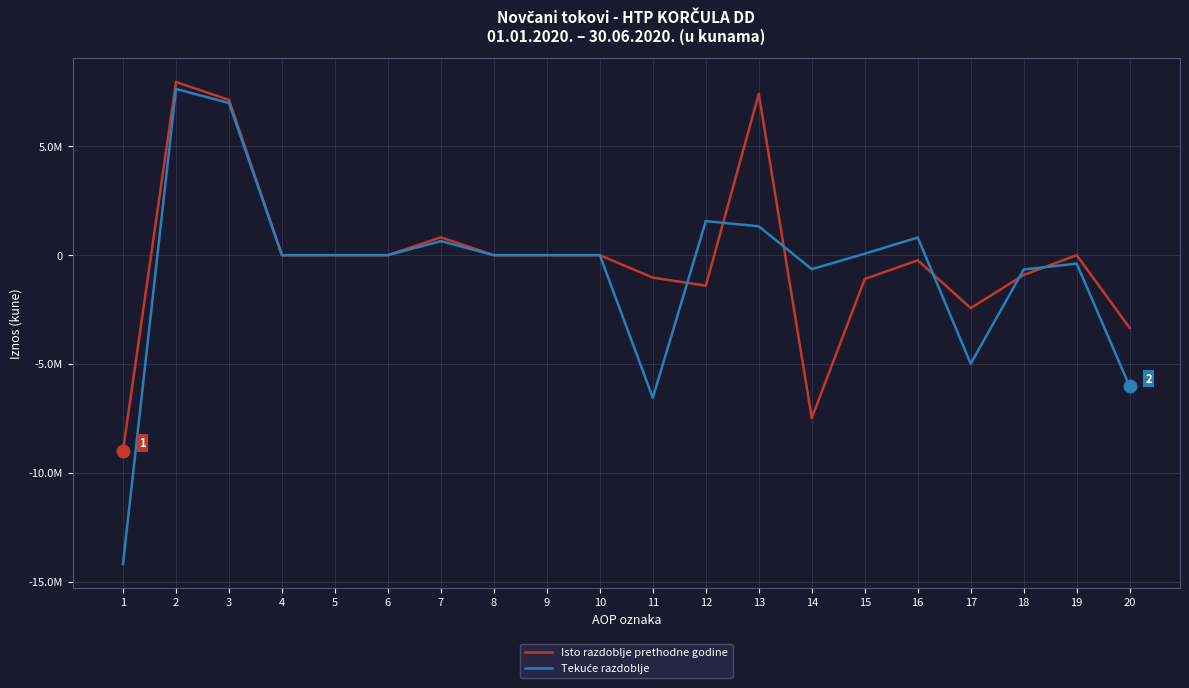

What is the value of the Isto razdoblje prethodne godine point at the 7th from the left?

820907